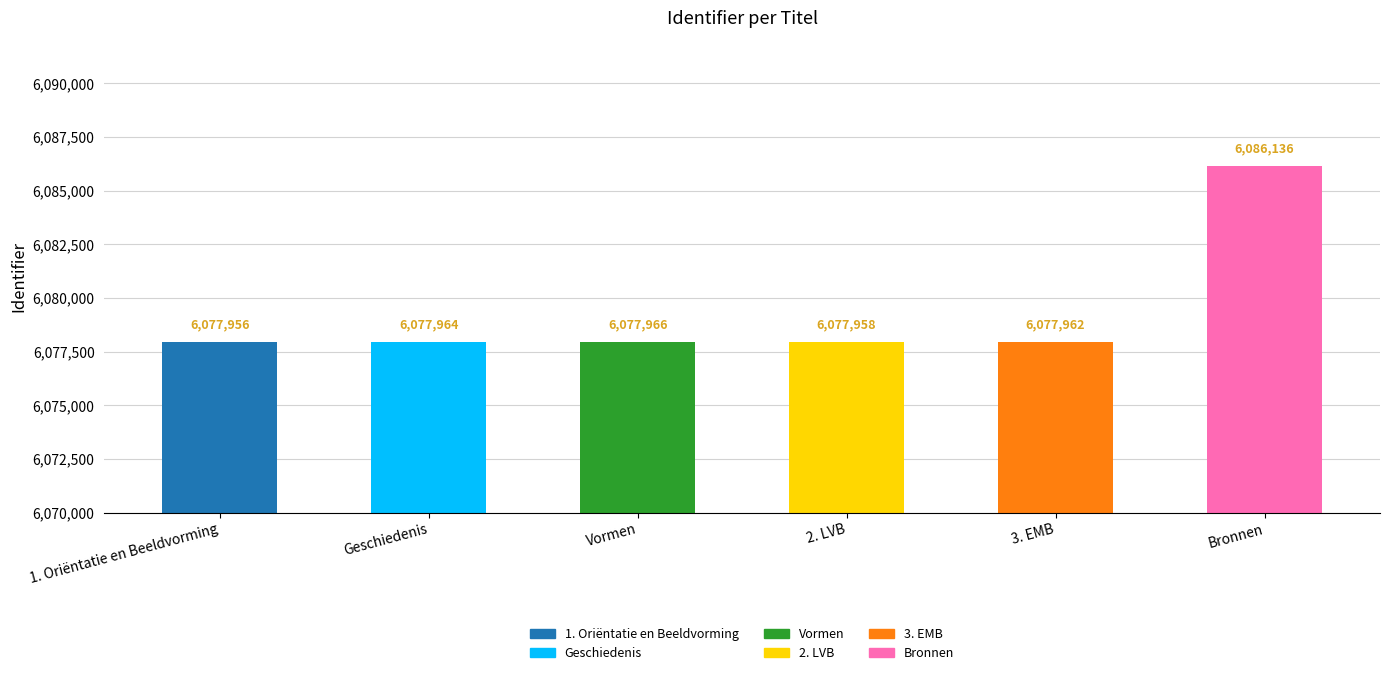

What value does the data have at Vormen?

6077966